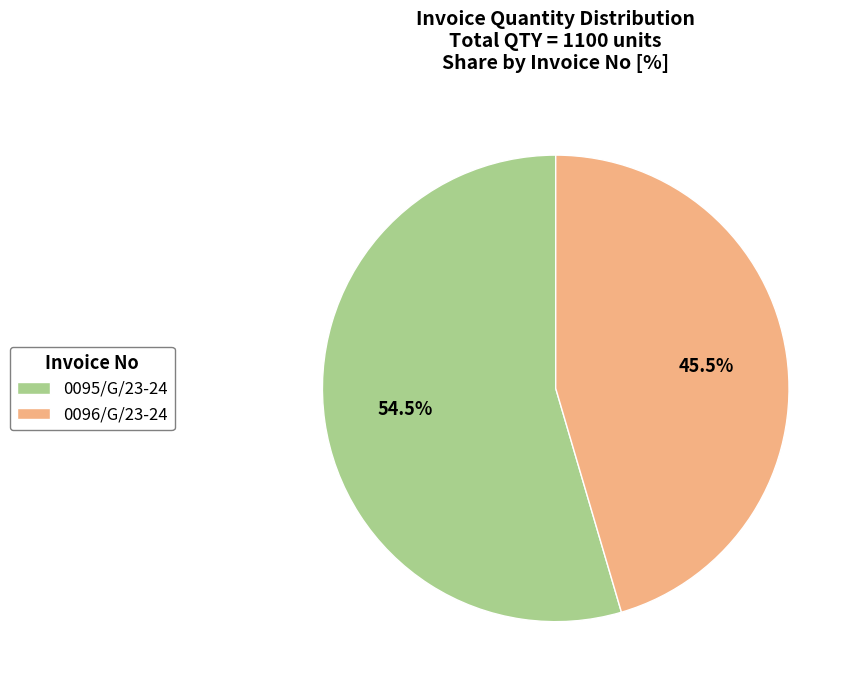

Which slice is the smallest?

0096/G/23-24